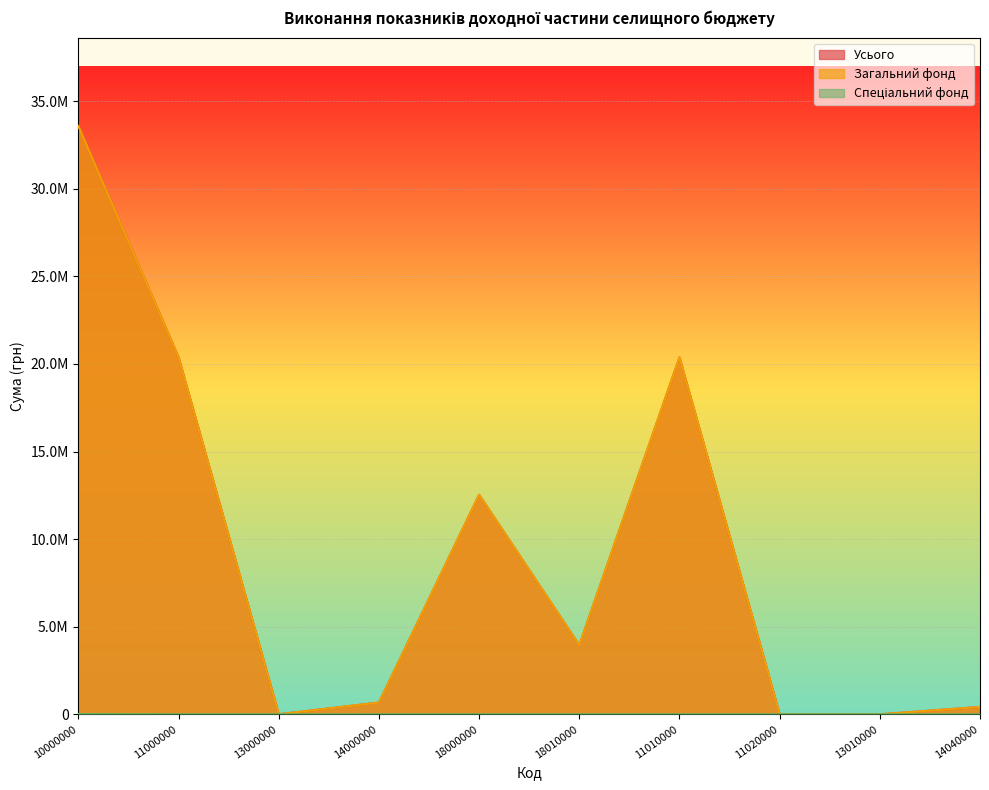

Reading left to right, transcribe all the data shown in this chart.

Усього: 10000000=33584176.4	11000000=20371734.5	13000000=2173.1	14000000=669888.4	18000000=12527707.7	18010000=3942422.0	11010000=20370046.0	11020000=1688.6	13010000=391.1	14040000=417882.5
Загальний фонд: 10000000=33571503.8	11000000=20371734.5	13000000=2173.1	14000000=669888.4	18000000=12527707.7	18010000=3942422.0	11010000=20370046.0	11020000=1688.6	13010000=391.1	14040000=417882.5
Спеціальний фонд: 10000000=12672.6	11000000=0.0	13000000=0.0	14000000=0.0	18000000=0.0	18010000=0.0	11010000=0.0	11020000=0.0	13010000=0.0	14040000=0.0